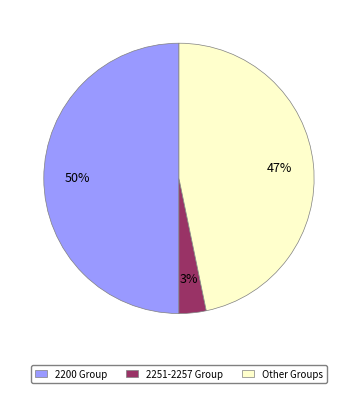

To the nearest percent, what is the difference between the largest and smallest slice percentages?

47%